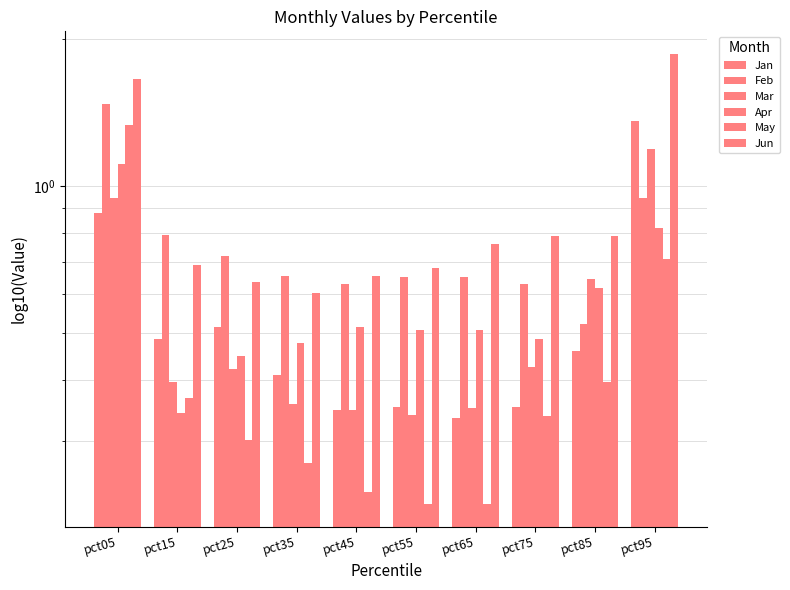

The Feb series shows 2.1 at pct05. True or false?

False